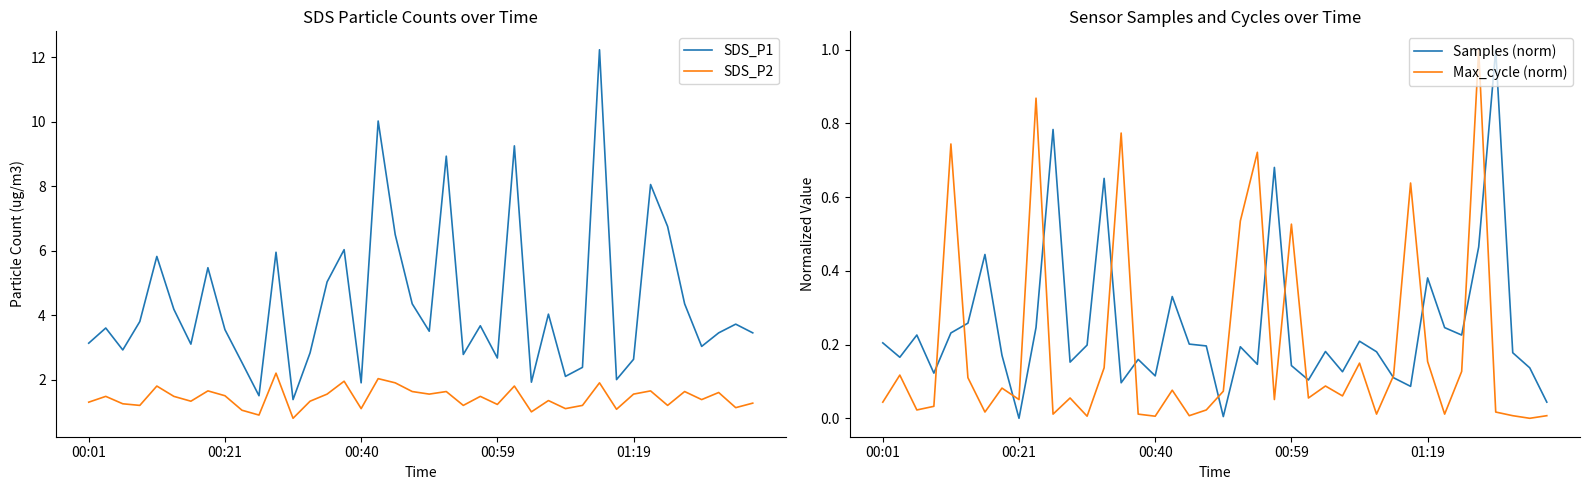

Reading right to left, what are all the values shown in this chart?

SDS_P1: 3.5	3.7	3.5	3.0	4.3	6.8	8.1	2.6	2.0	12.2	2.4	2.1	4.0	1.9	9.2	2.7	3.7	2.8	8.9	3.5	4.3	6.5	10.0	1.9	6.0	5.0	2.8	1.4	6.0	1.5	2.5	3.5	5.5	3.1	4.2	5.8	3.8	2.9	3.6	3.1
SDS_P2: 1.3	1.1	1.6	1.4	1.6	1.2	1.6	1.6	1.1	1.9	1.2	1.1	1.4	1.0	1.8	1.2	1.5	1.2	1.6	1.6	1.6	1.9	2.0	1.1	1.9	1.6	1.3	0.8	2.2	0.9	1.1	1.5	1.6	1.3	1.5	1.8	1.2	1.2	1.5	1.3
Samples (norm): 0.0	0.1	0.2	1.0	0.5	0.2	0.2	0.4	0.1	0.1	0.2	0.2	0.1	0.2	0.1	0.1	0.7	0.1	0.2	0.0	0.2	0.2	0.3	0.1	0.2	0.1	0.7	0.2	0.2	0.8	0.2	0.0	0.2	0.4	0.3	0.2	0.1	0.2	0.2	0.2
Max_cycle (norm): 0.0	0.0	0.0	0.0	1.0	0.1	0.0	0.2	0.6	0.1	0.0	0.1	0.1	0.1	0.1	0.5	0.1	0.7	0.5	0.1	0.0	0.0	0.1	0.0	0.0	0.8	0.1	0.0	0.1	0.0	0.9	0.1	0.1	0.0	0.1	0.7	0.0	0.0	0.1	0.0